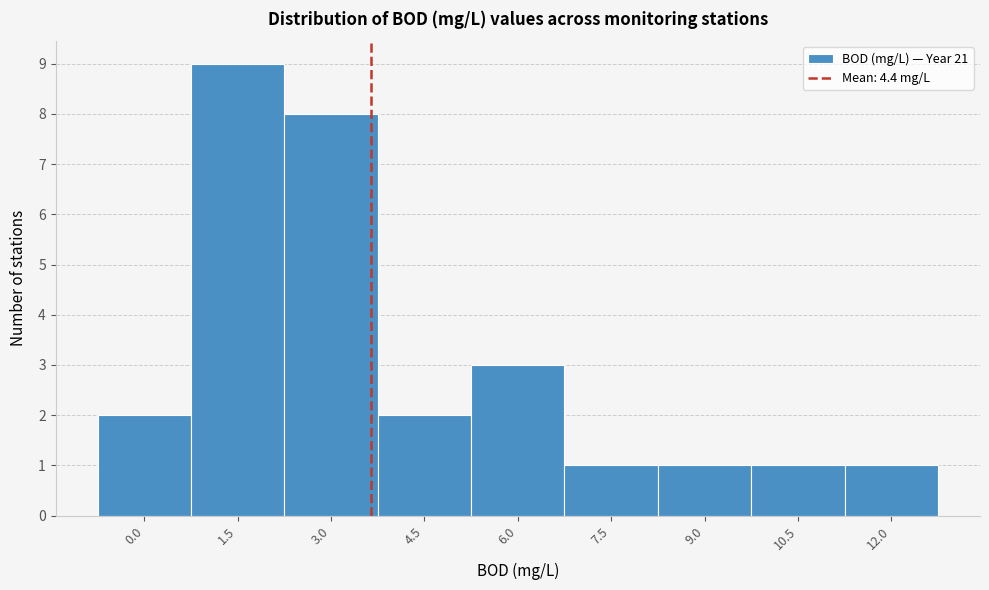

Reading right to left, what are all the values shown in this chart?

1	1	1	1	3	2	8	9	2